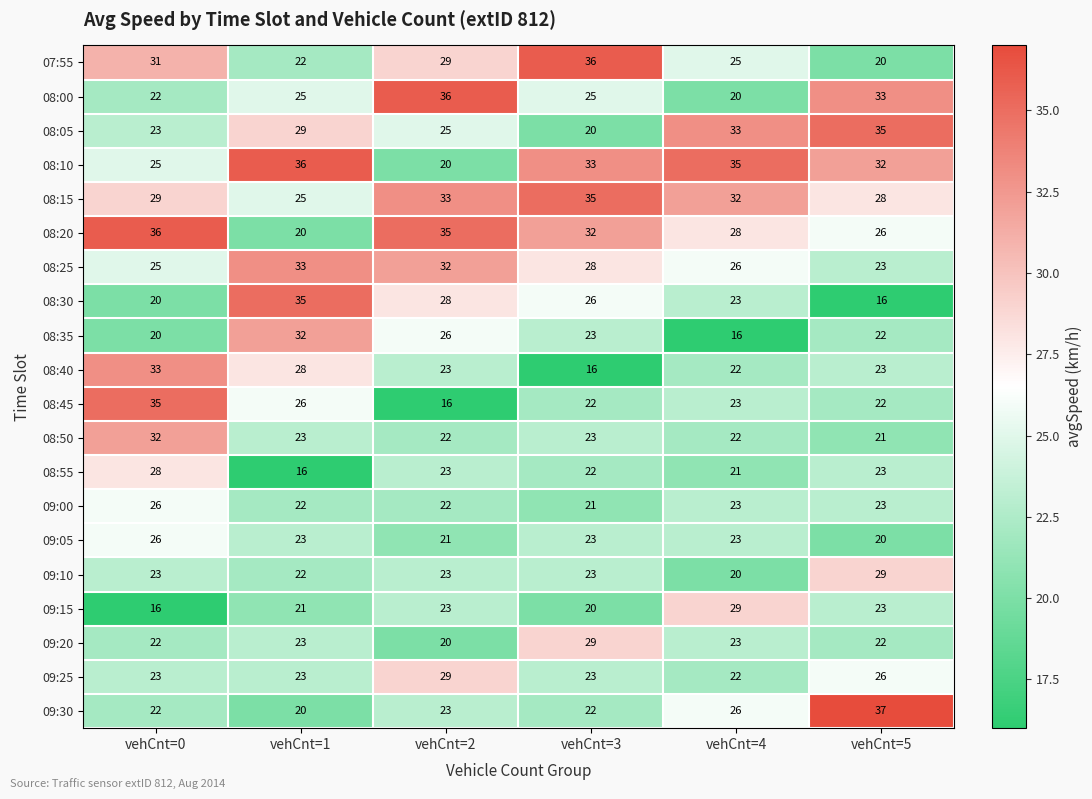

Which series changed the most between vehCnt=1 and vehCnt=4?

08:35